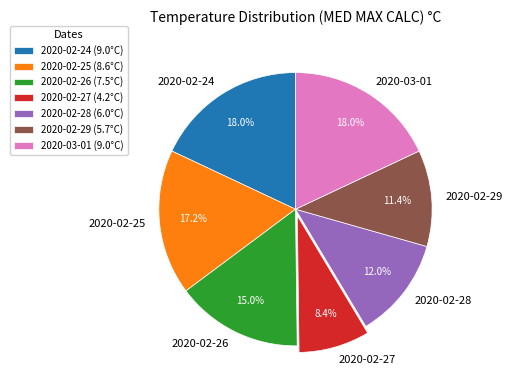

Does any single category account for the majority?

No